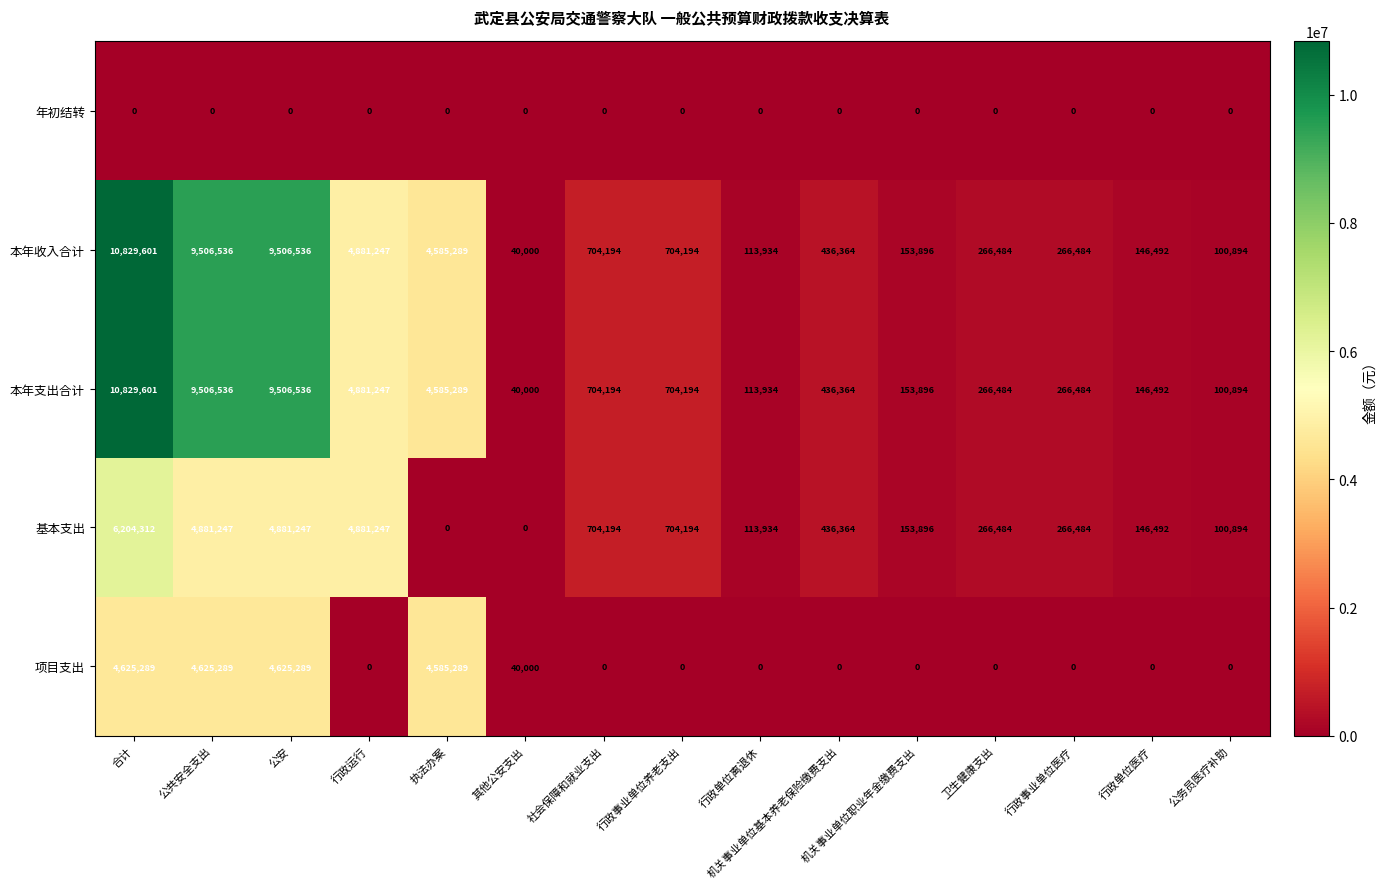

At which label does 本年收入合计 first exceed 436364?

合计